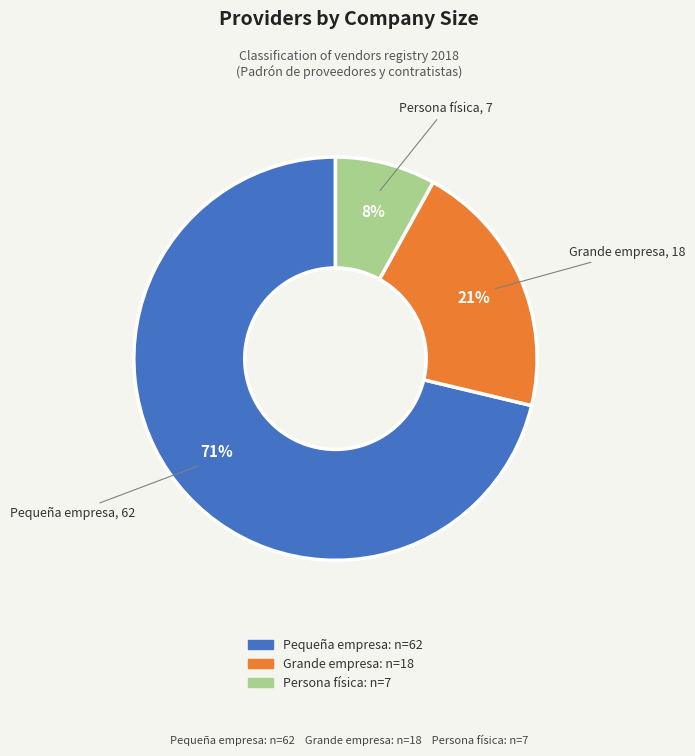

Is there any slice that represents more than half of the pie?

Yes